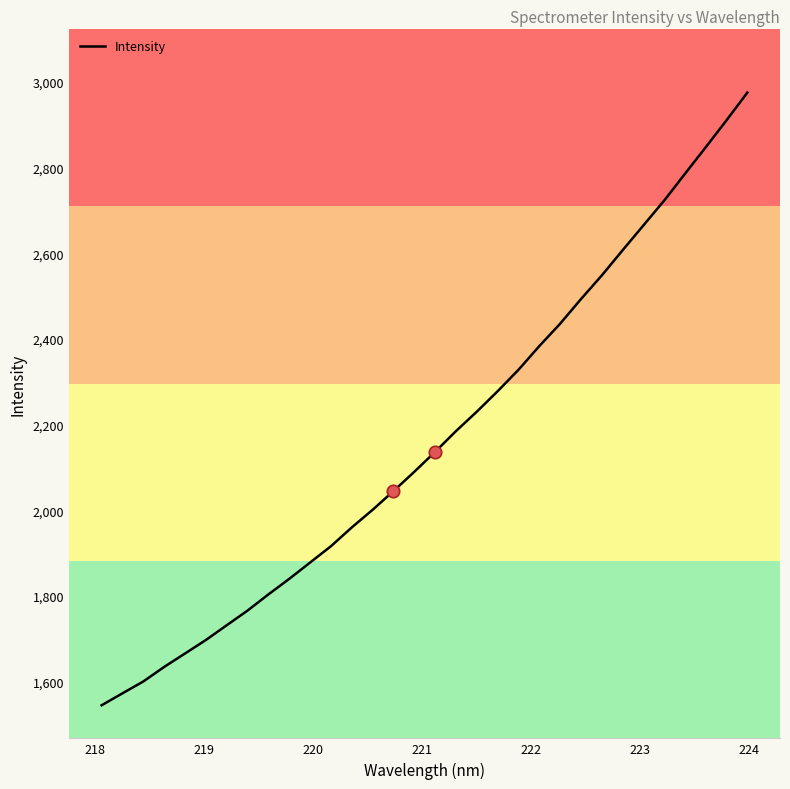

What is the smallest value displayed?

1544.9